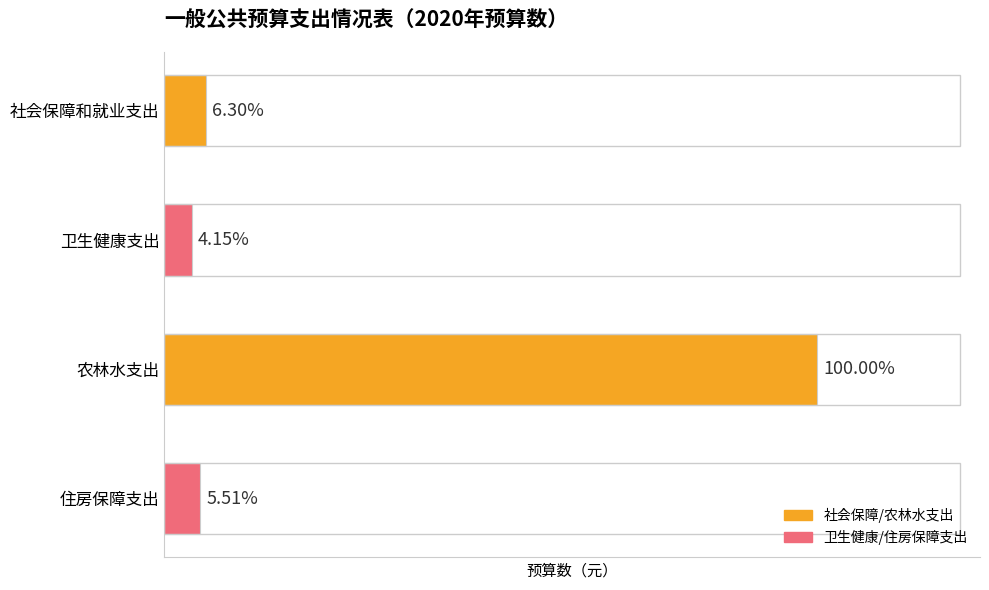

Rank the categories by value from highest to lowest.

农林水支出, 社会保障和就业支出, 住房保障支出, 卫生健康支出